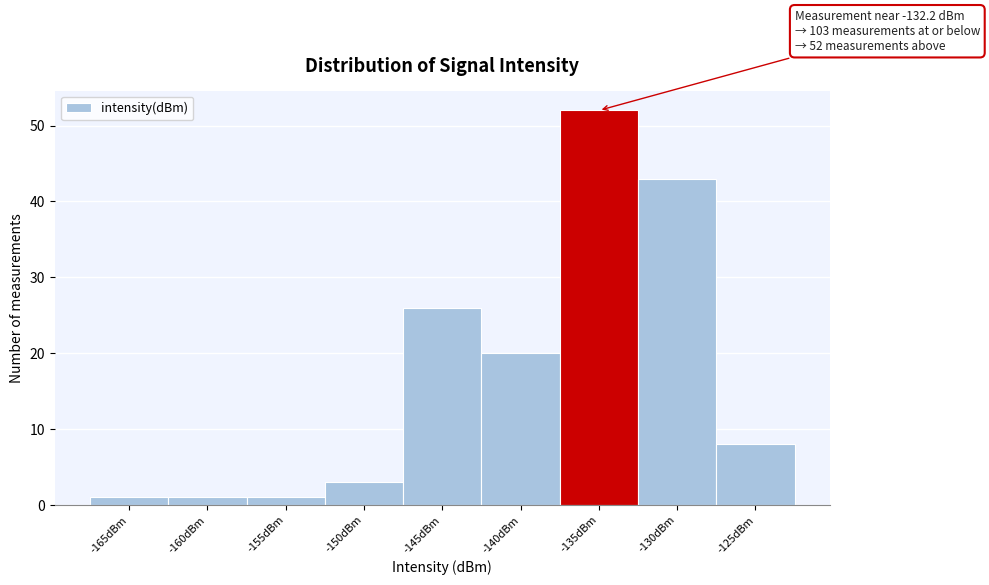

Reading left to right, list all the values displayed in this chart.

1	1	1	3	26	20	52	43	8